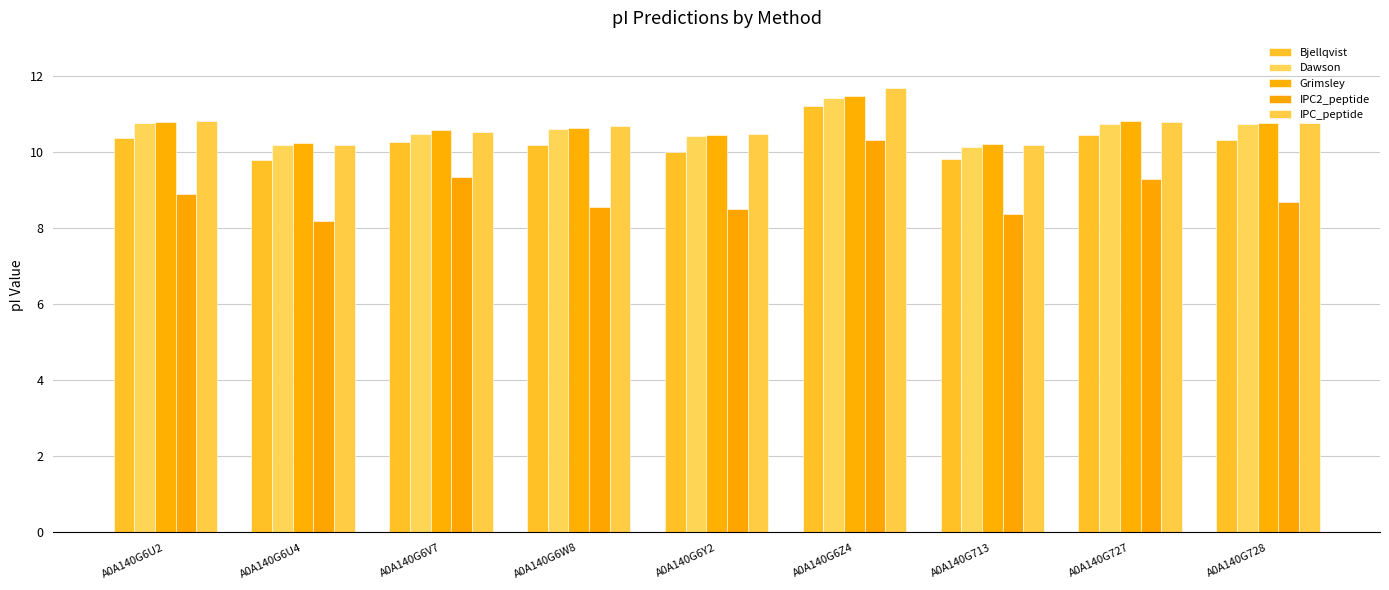

What are all the series names shown in the legend?

Bjellqvist, Dawson, Grimsley, IPC2_peptide, IPC_peptide